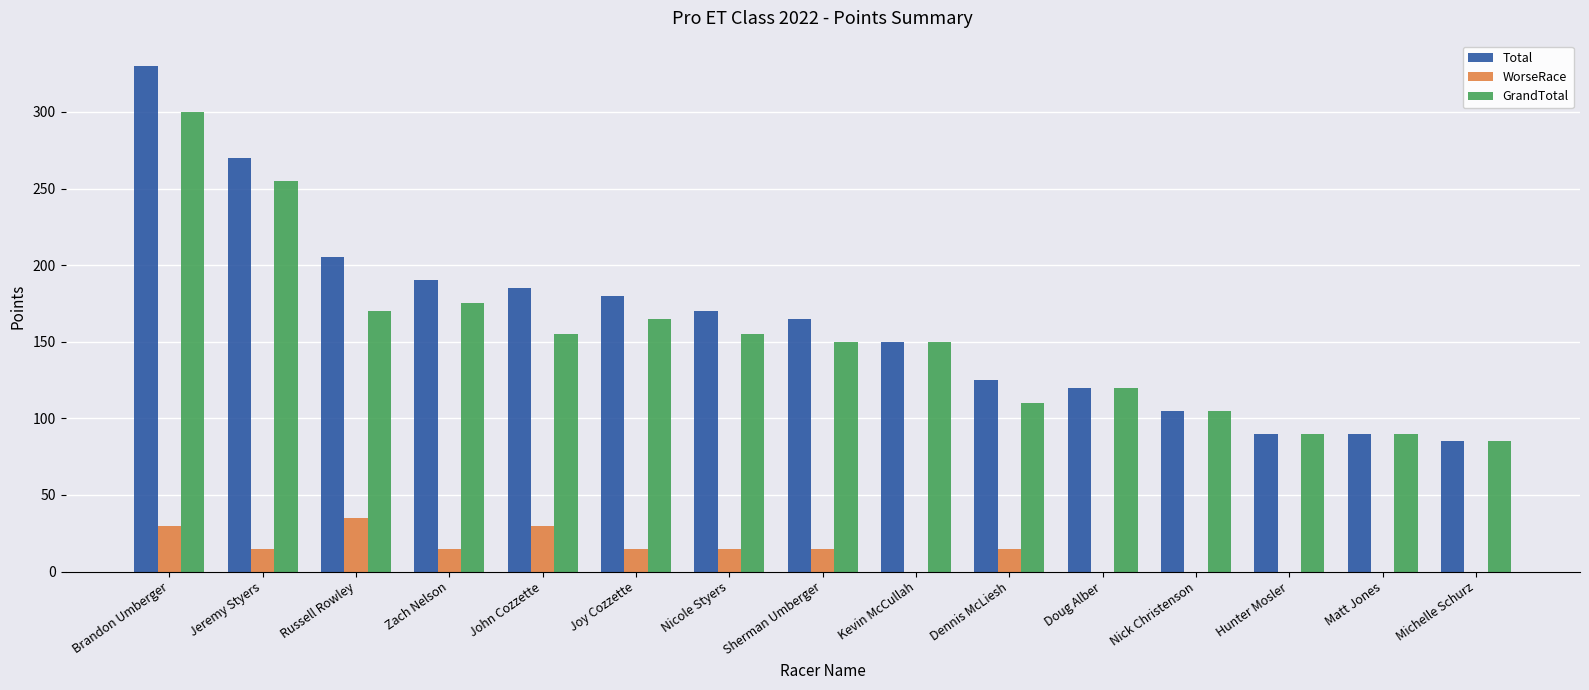

What is the approximate value of Total at Nicole Styers, to the nearest 50?

150